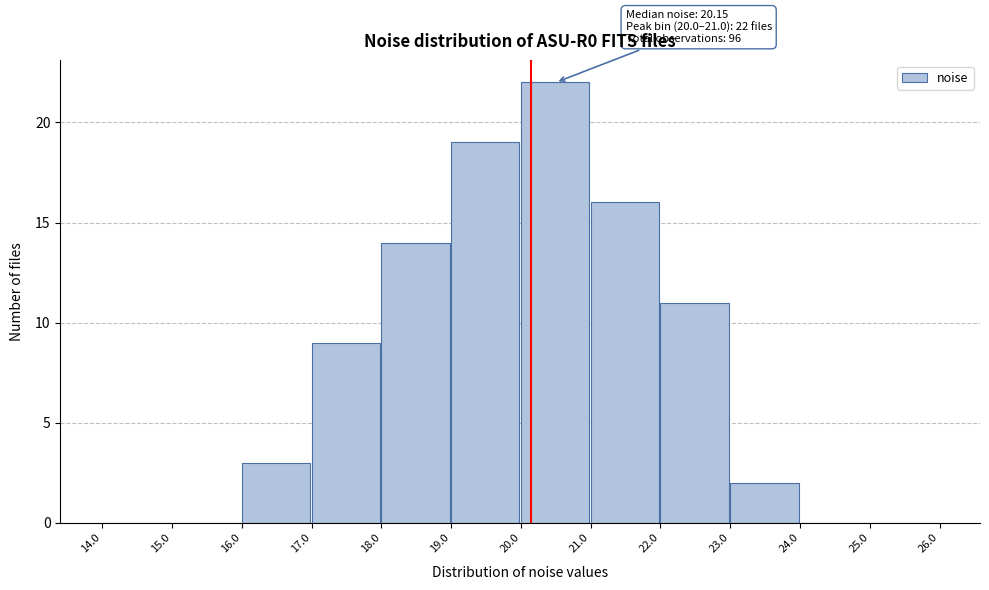

Which range on the x-axis has the tallest bar?

20.0 to 21.0